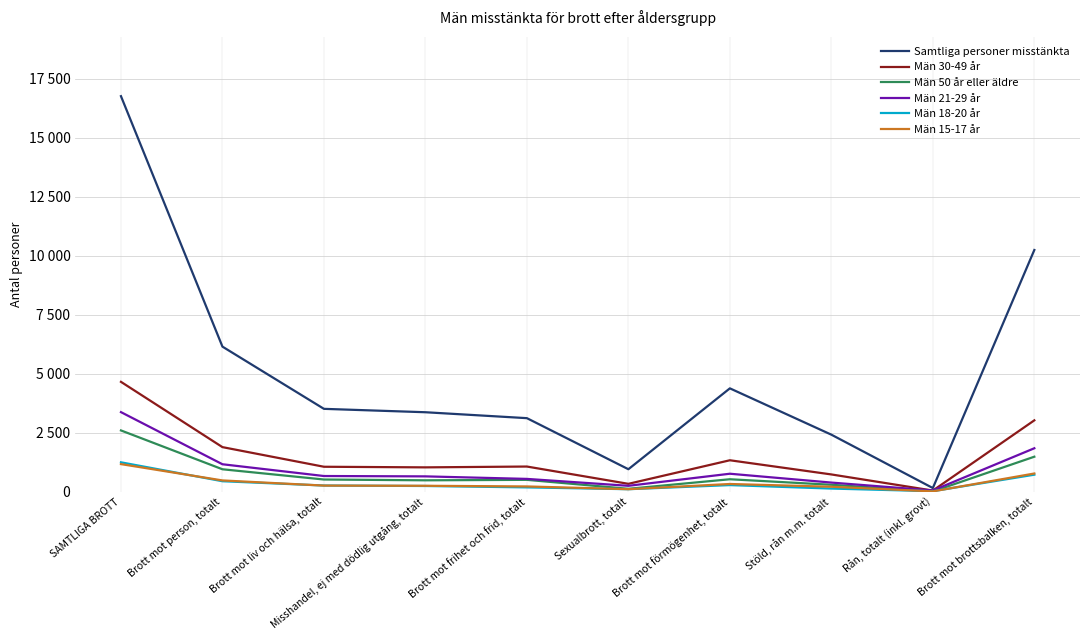

Reading left to right, what are all the values shown in this chart?

Samtliga personer misstänkta: 16768	6149	3511	3367	3116	951	4380	2416	153	10246
Män 30-49 år: 4656	1888	1056	1030	1065	332	1331	730	46	3024
Män 50 år eller äldre: 2596	949	515	481	501	121	526	292	8	1482
Män 21-29 år: 3372	1162	663	648	541	248	760	385	50	1840
Män 18-20 år: 1244	442	260	240	181	104	278	131	20	719
Män 15-17 år: 1168	476	257	249	221	105	325	208	12	770